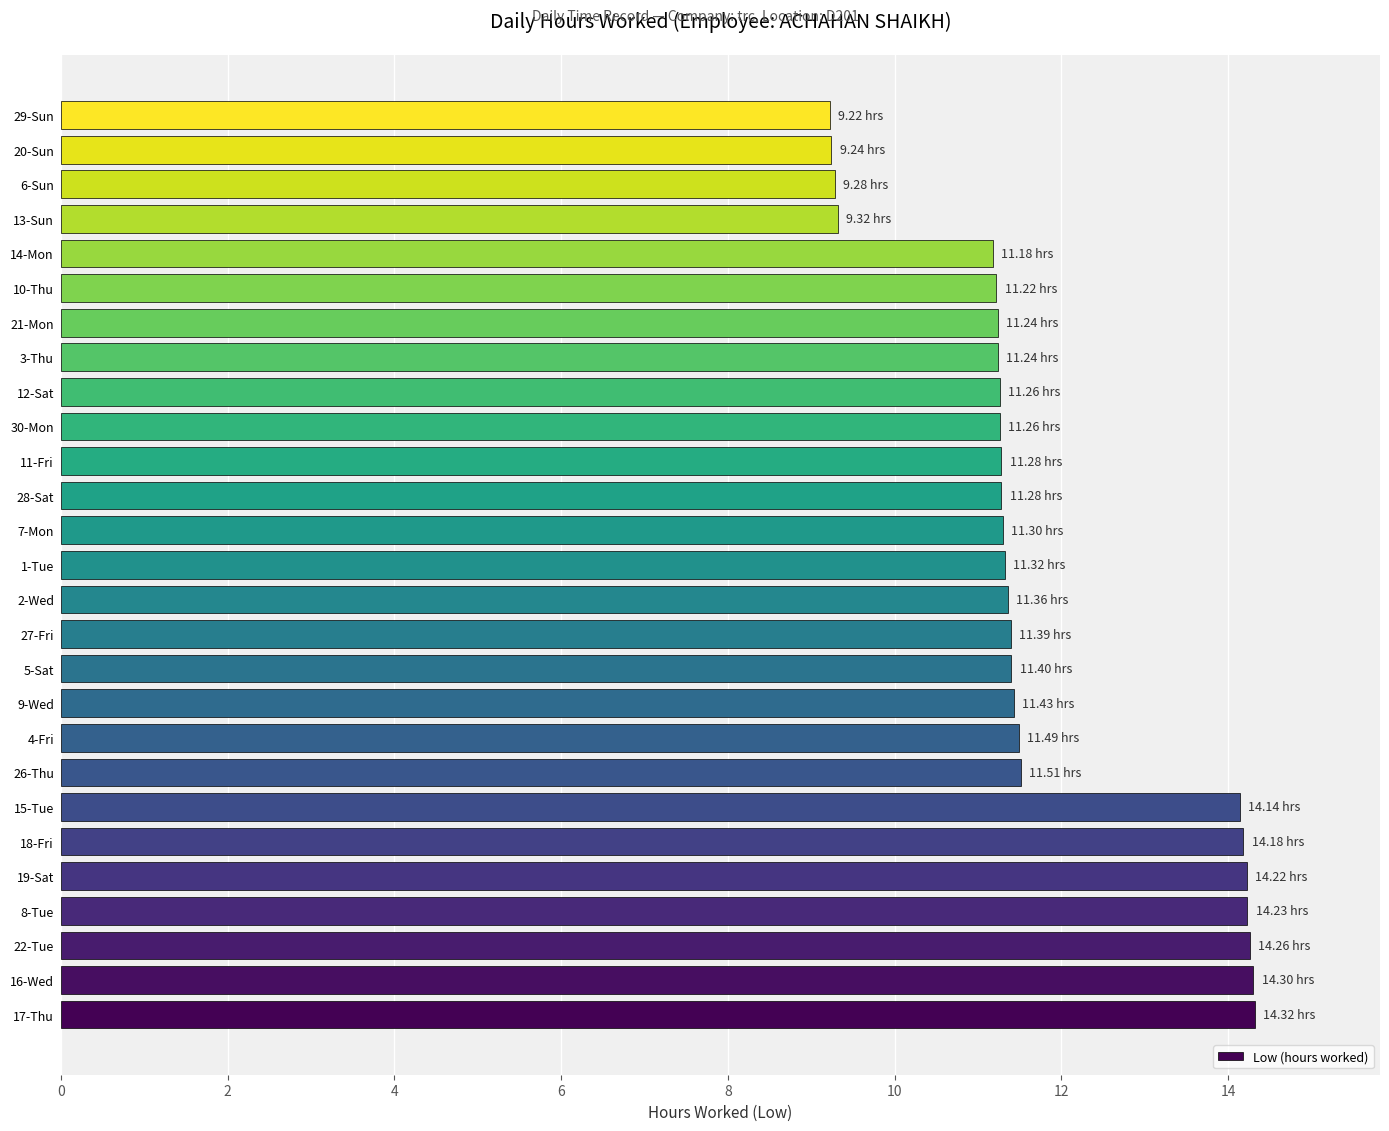

What is the average value?

11.8